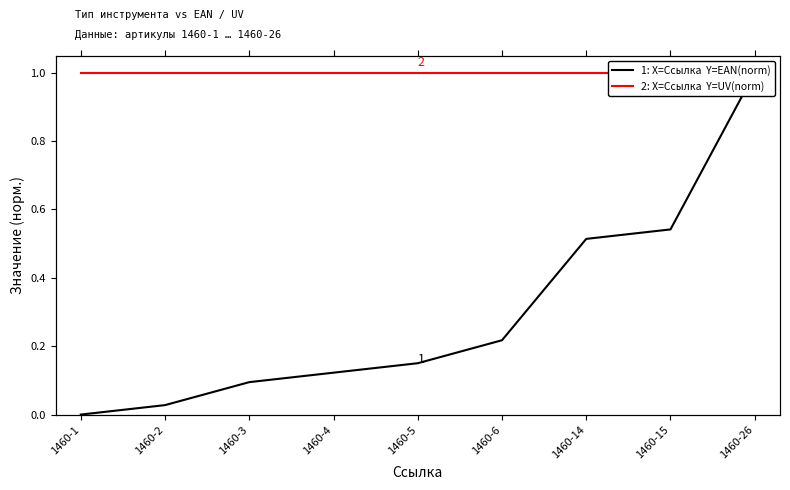

Which series has the largest total across all categories?

2: X=Ссылка  Y=UV(norm)